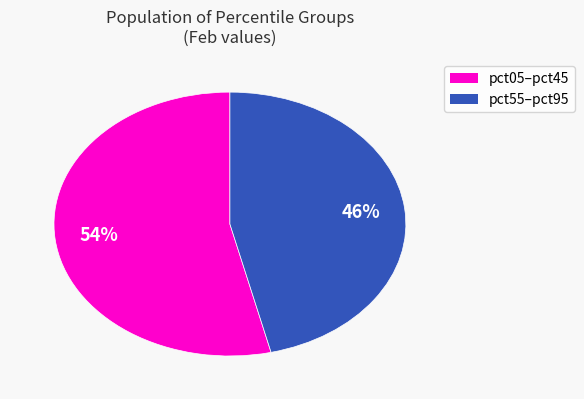

Is there any slice that represents more than half of the pie?

Yes